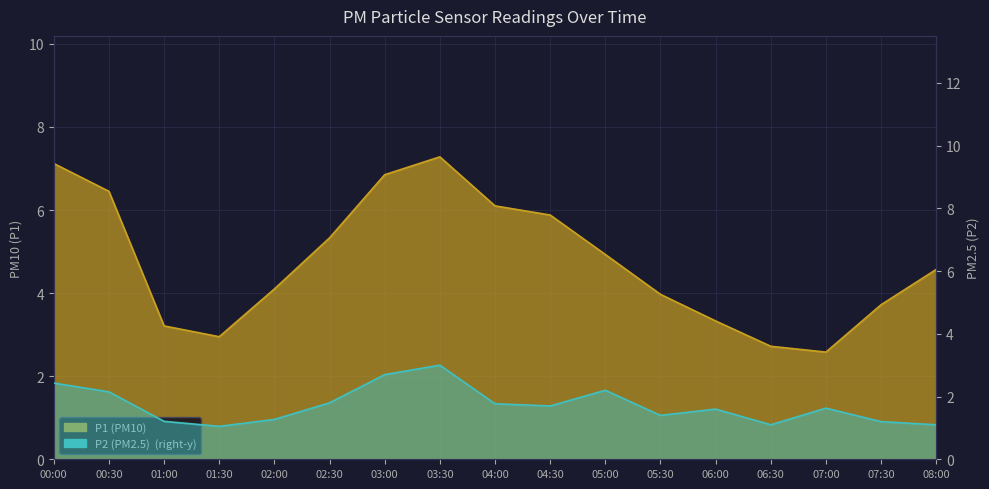

In P1, how many points are higher than both neighbors (excluding endpoints)?

1